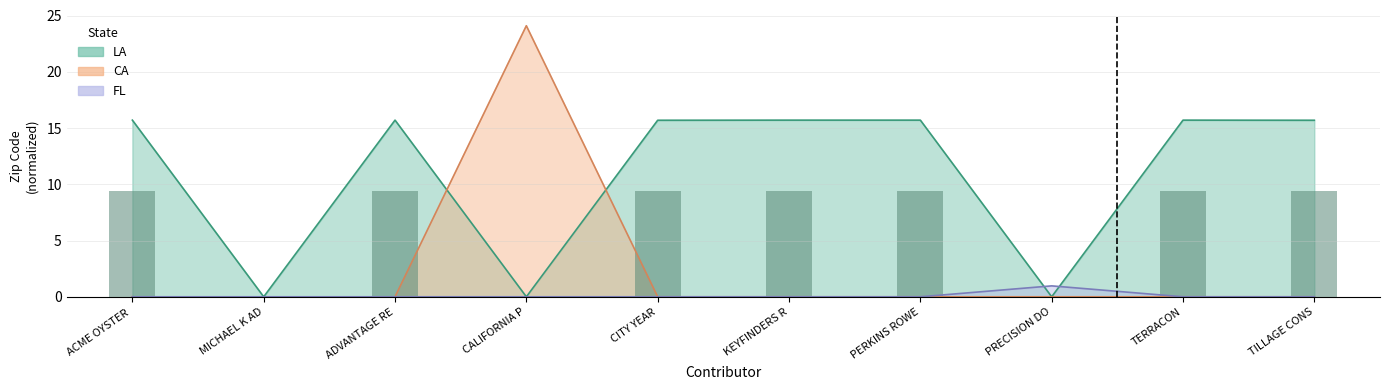

Rank the categories by value from lowest to highest.

MICHAEL K AD, CALIFORNIA P, PRECISION DO, CITY YEAR, TILLAGE CONS, ACME OYSTER , ADVANTAGE RE, KEYFINDERS R, PERKINS ROWE, TERRACON